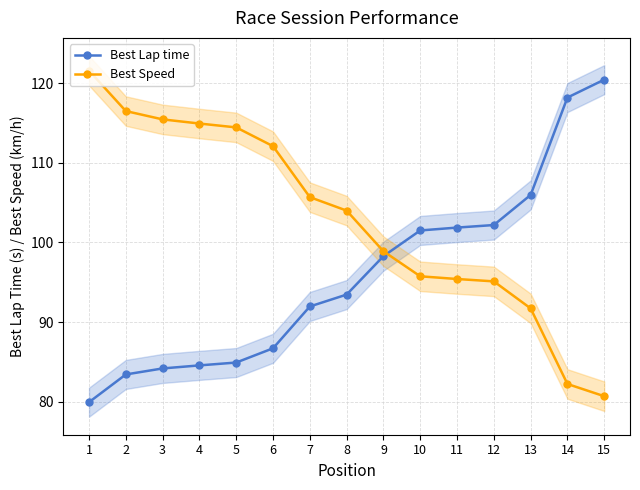

What is the difference between the maximum and minimum values in the Best Lap time series?

40.5